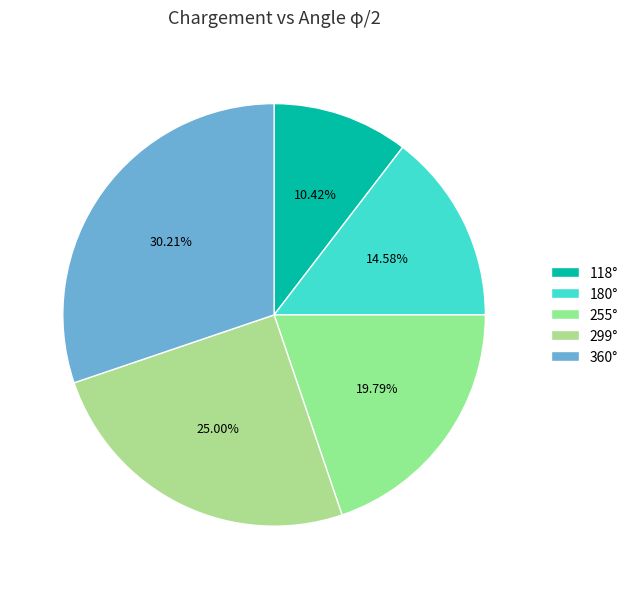

Rank the categories by value from lowest to highest.

118°, 180°, 255°, 299°, 360°